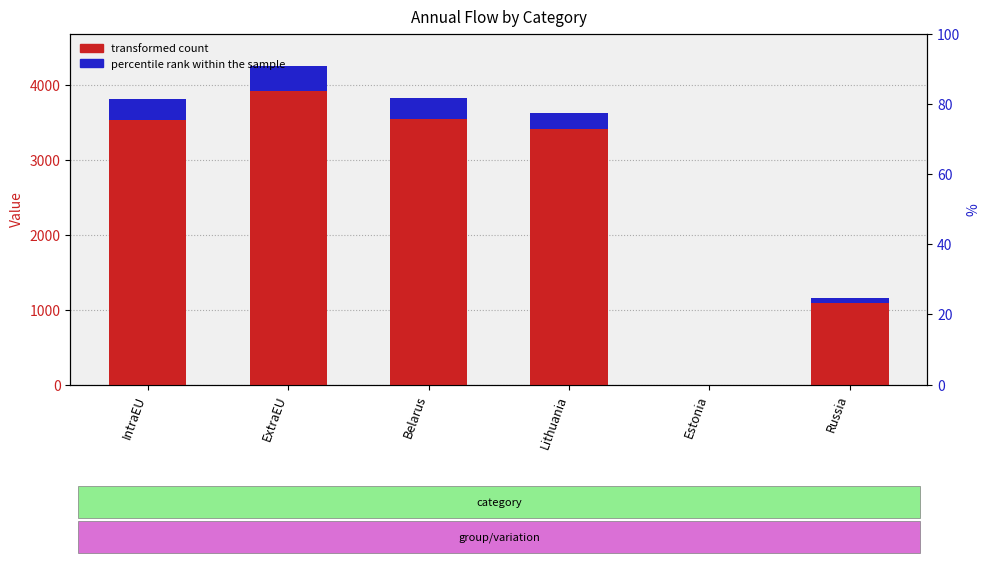

How many categories are shown in the chart?

6